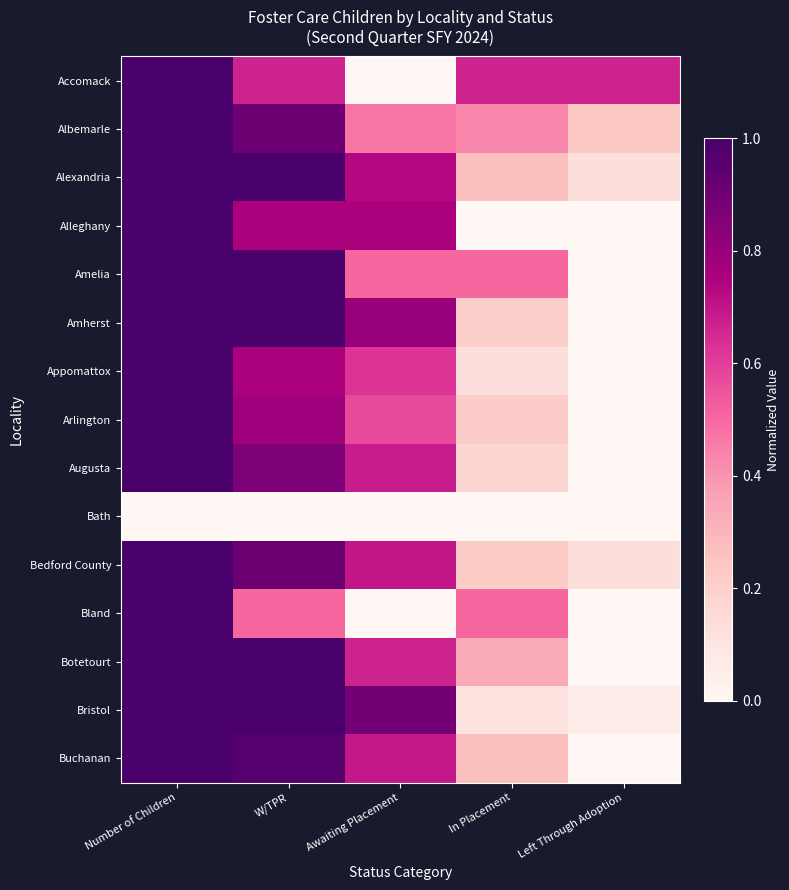

Reading left to right, what are all the values shown in this chart?

Accomack: Number of Children=1.0	W/TPR=0.7	Awaiting Placement=0.0	In Placement=0.7	Left Through Adoption=0.7
Albemarle: Number of Children=1.0	W/TPR=0.9	Awaiting Placement=0.5	In Placement=0.4	Left Through Adoption=0.2
Alexandria: Number of Children=1.0	W/TPR=1.0	Awaiting Placement=0.7	In Placement=0.3	Left Through Adoption=0.1
Alleghany: Number of Children=1.0	W/TPR=0.8	Awaiting Placement=0.8	In Placement=0.0	Left Through Adoption=0.0
Amelia: Number of Children=1.0	W/TPR=1.0	Awaiting Placement=0.5	In Placement=0.5	Left Through Adoption=0.0
Amherst: Number of Children=1.0	W/TPR=1.0	Awaiting Placement=0.8	In Placement=0.2	Left Through Adoption=0.0
Appomattox: Number of Children=1.0	W/TPR=0.8	Awaiting Placement=0.6	In Placement=0.1	Left Through Adoption=0.0
Arlington: Number of Children=1.0	W/TPR=0.8	Awaiting Placement=0.6	In Placement=0.2	Left Through Adoption=0.0
Augusta: Number of Children=1.0	W/TPR=0.9	Awaiting Placement=0.7	In Placement=0.2	Left Through Adoption=0.0
Bath: Number of Children=0.0	W/TPR=0.0	Awaiting Placement=0.0	In Placement=0.0	Left Through Adoption=0.0
Bedford County: Number of Children=1.0	W/TPR=0.9	Awaiting Placement=0.7	In Placement=0.2	Left Through Adoption=0.1
Bland: Number of Children=1.0	W/TPR=0.5	Awaiting Placement=0.0	In Placement=0.5	Left Through Adoption=0.0
Botetourt: Number of Children=1.0	W/TPR=1.0	Awaiting Placement=0.7	In Placement=0.3	Left Through Adoption=0.0
Bristol: Number of Children=1.0	W/TPR=1.0	Awaiting Placement=0.9	In Placement=0.1	Left Through Adoption=0.1
Buchanan: Number of Children=1.0	W/TPR=1.0	Awaiting Placement=0.7	In Placement=0.3	Left Through Adoption=0.0